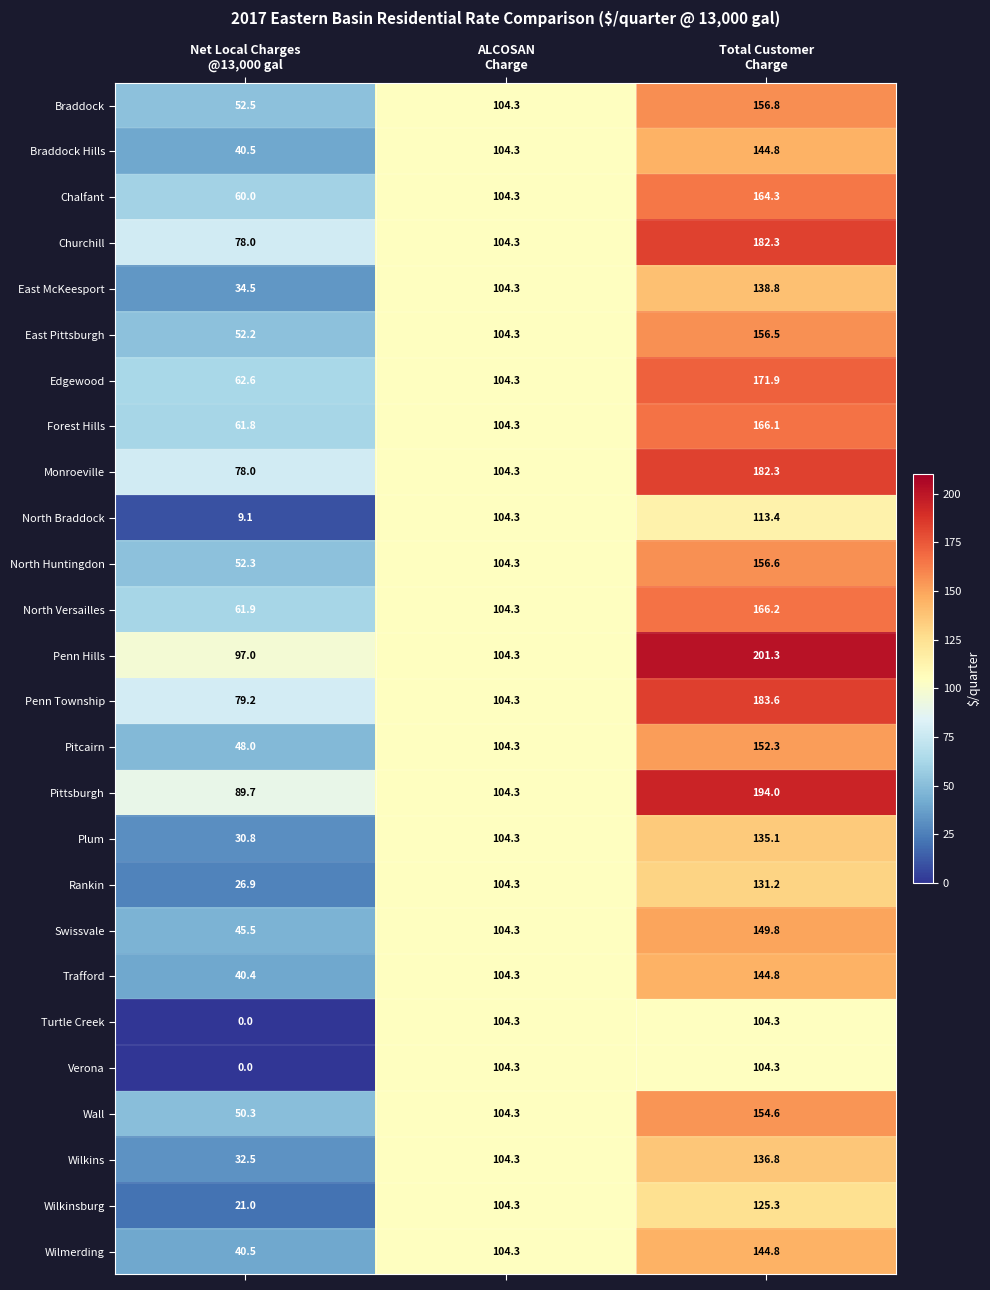

What is the total value across all series at Total Customer
Charge?

3962.2